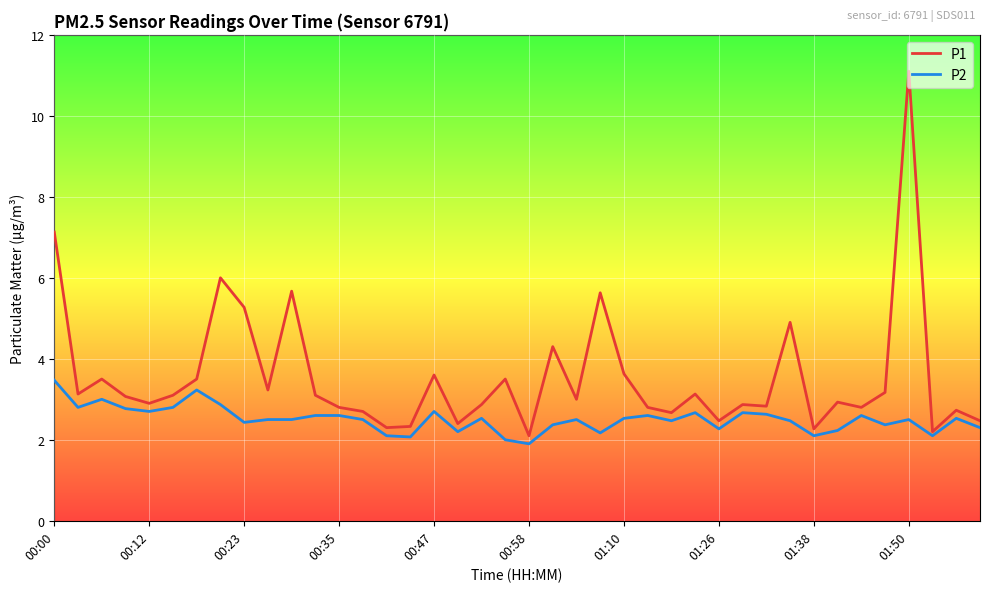

How many lines are shown in the chart?

2